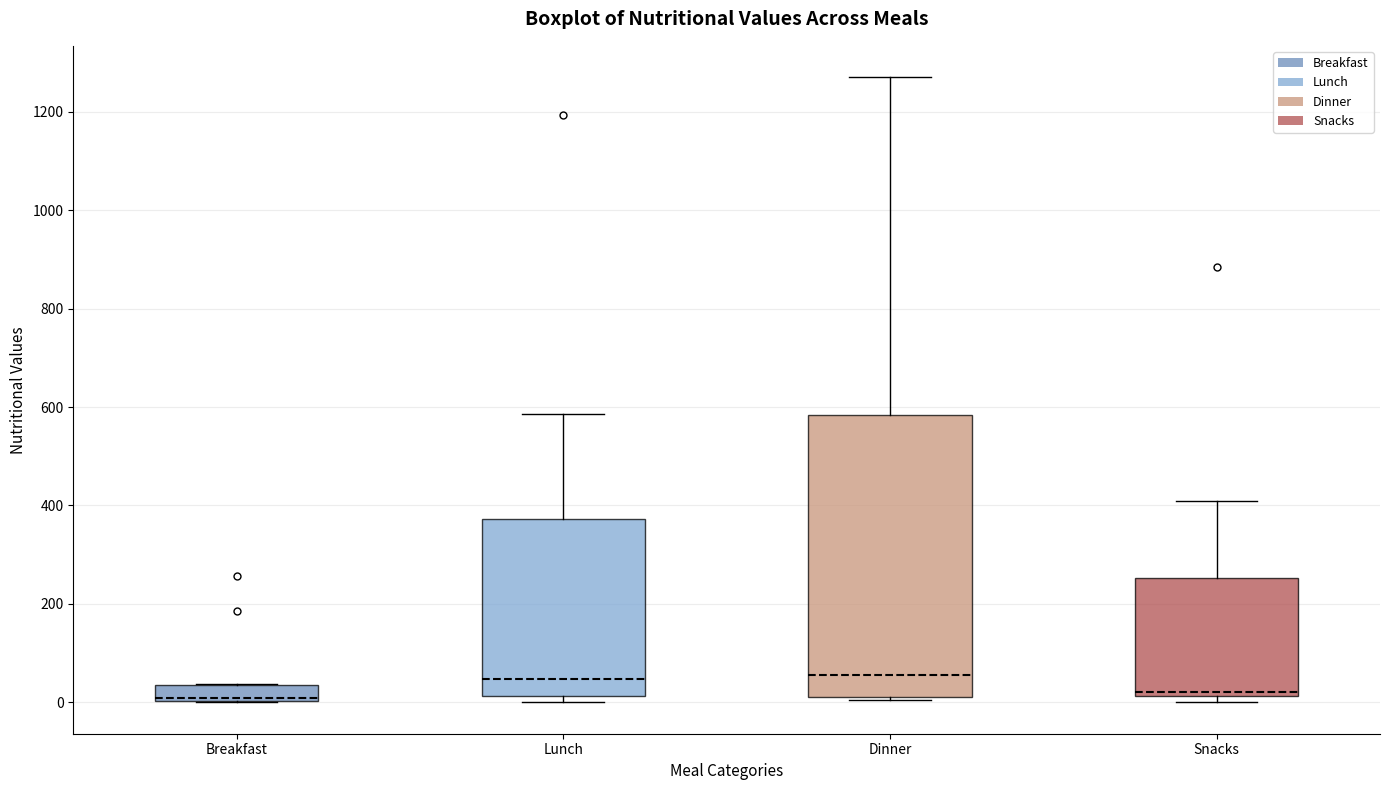

Where is the upper edge of the box for Snacks on the y-axis? The values are not printed on the chart, so give them approximately, as read against the axis.

260